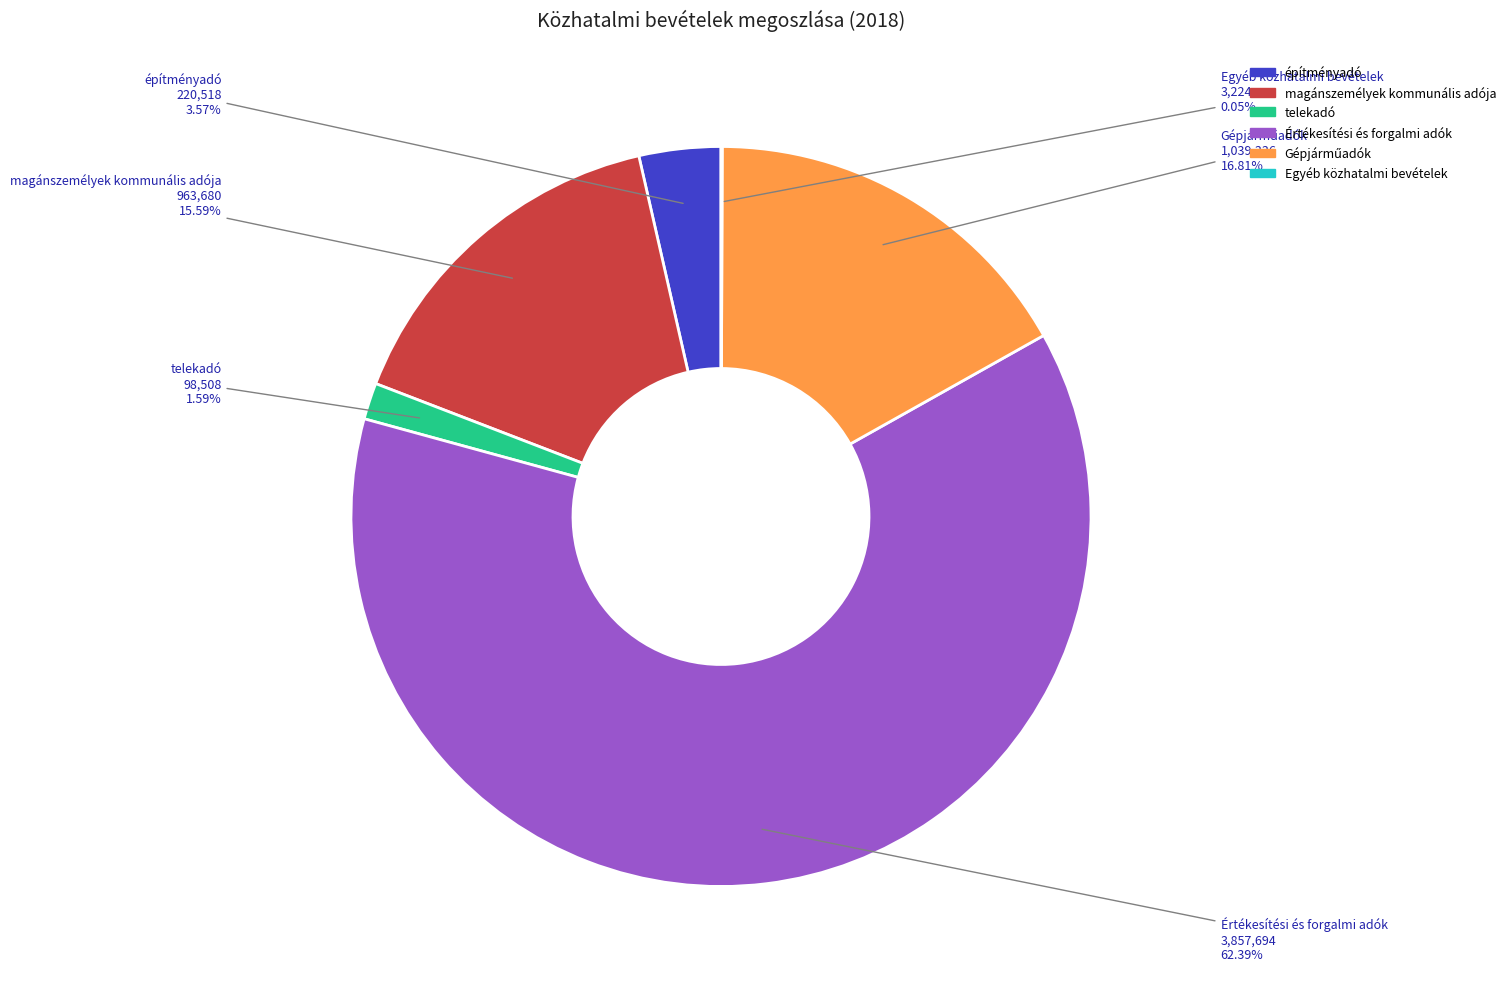

To the nearest percent, what portion does magánszemélyek kommunális adója represent?

16%